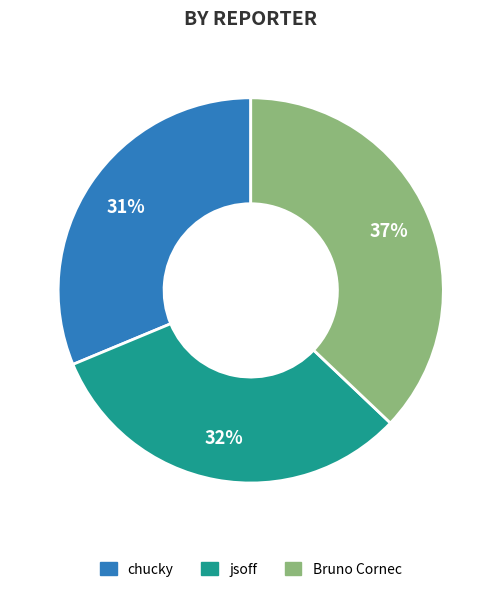

To the nearest percent, what percentage of the pie is chucky?

31%